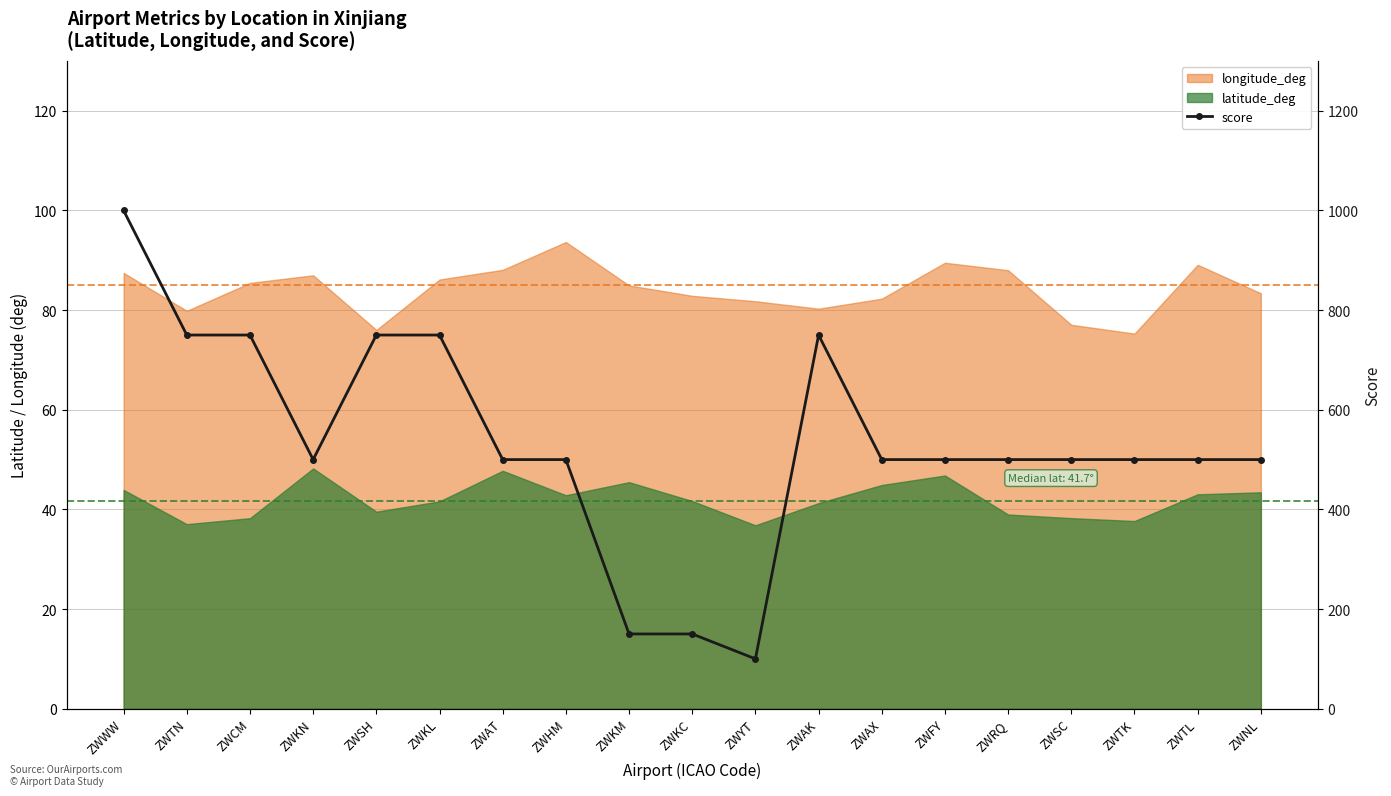

What is the change in value from ZWSH to ZWTK?

-250